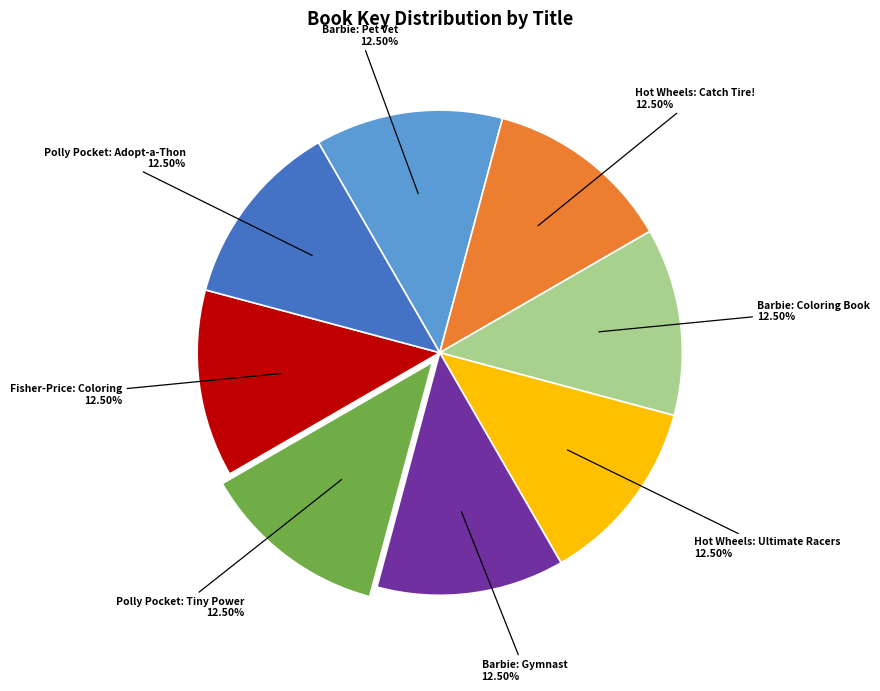

To the nearest percent, what is the average slice percentage?

12%